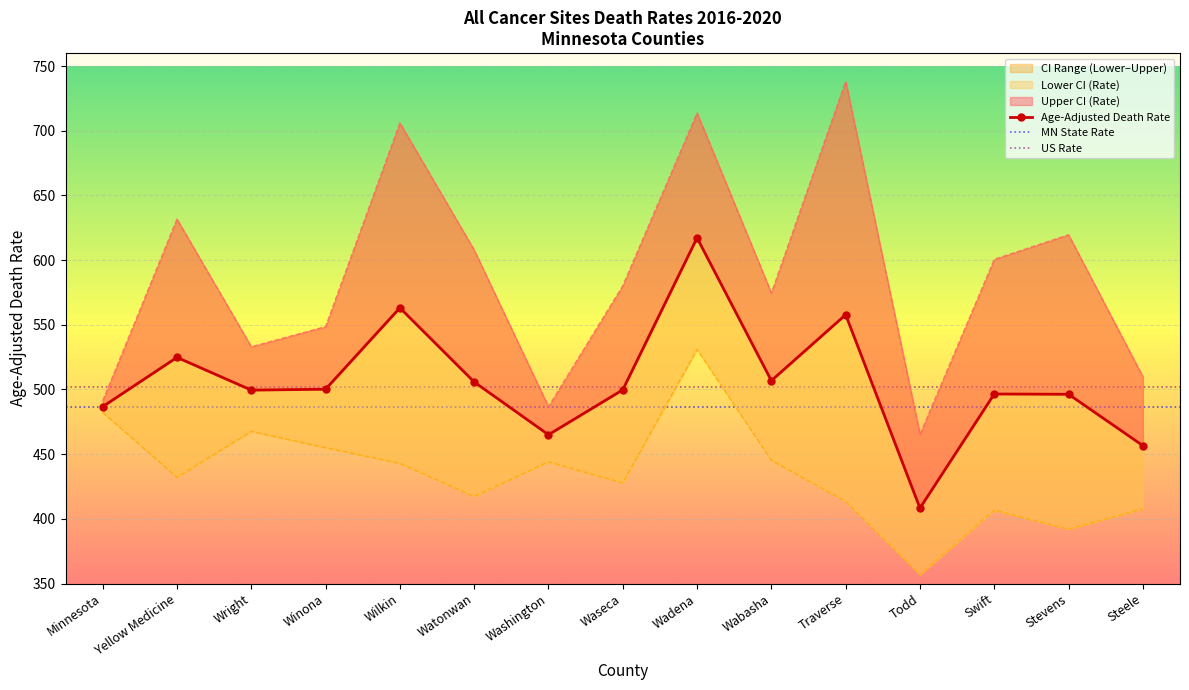

Which has a higher value, Yellow Medicine or Watonwan?

Yellow Medicine